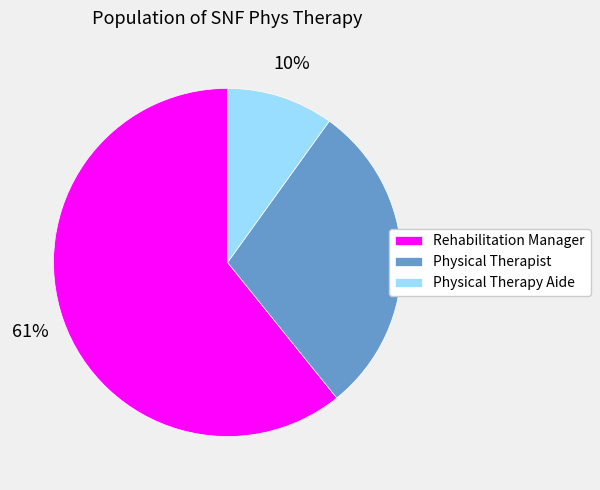

The Physical Therapist slice represents 17% of the pie. True or false?

False